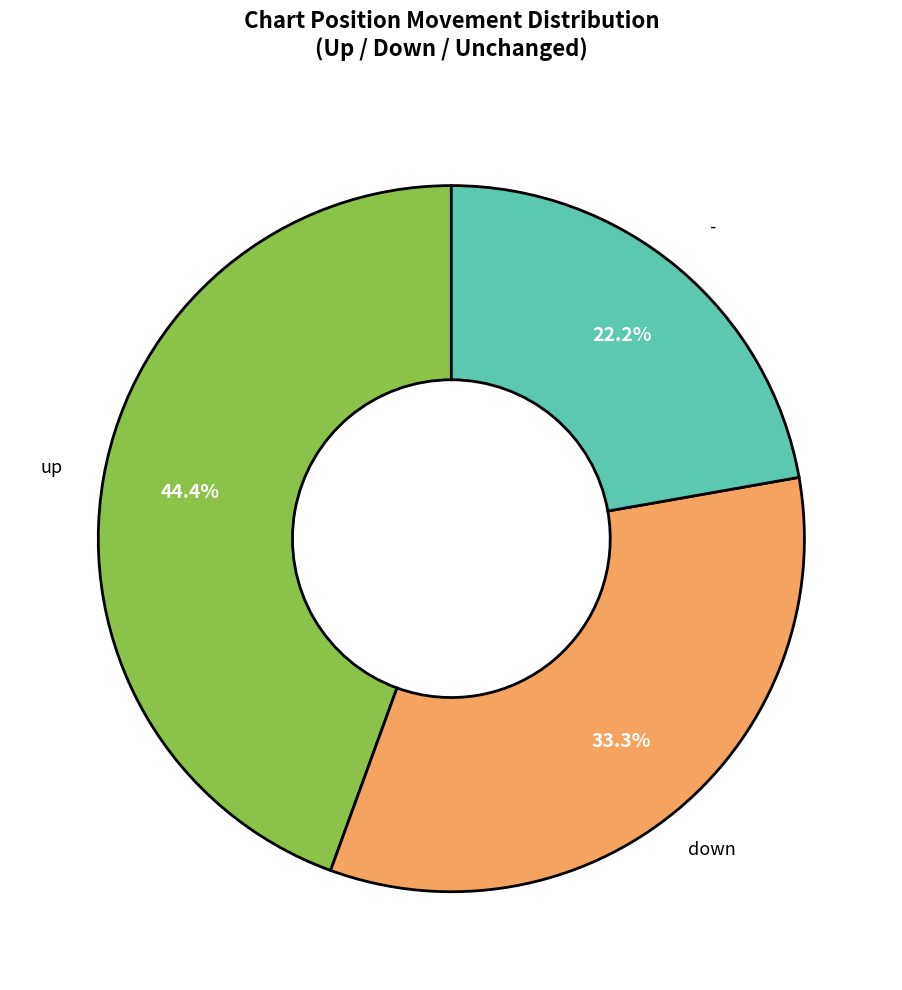

Is there any slice that represents more than half of the pie?

No